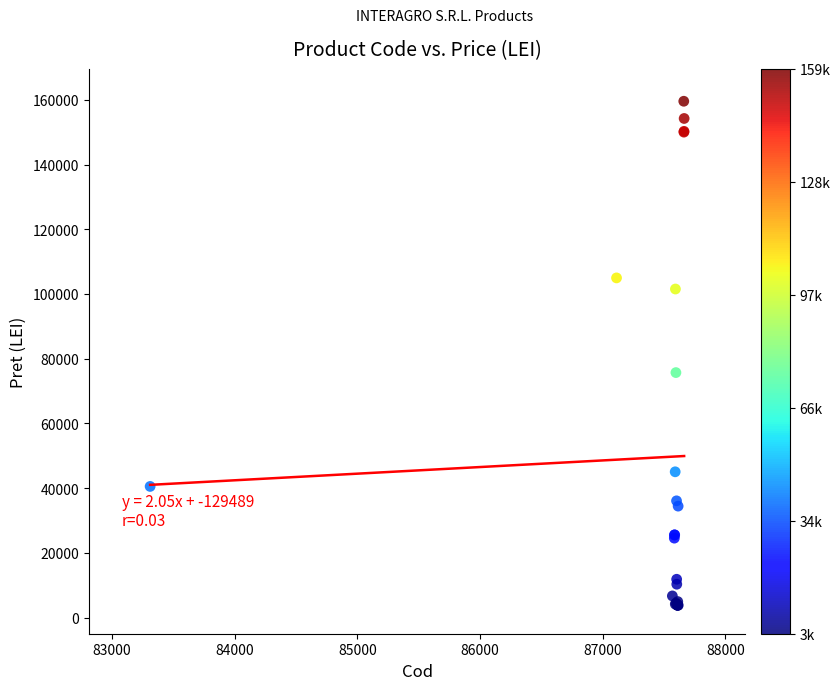

What Y value in the scatter plot is closest to 81674?

75697